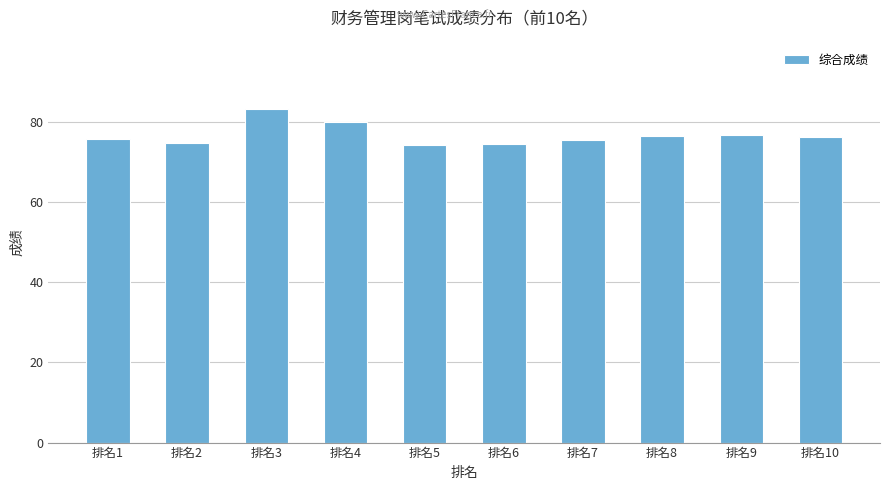

True or false: the data shows 83.2 at 排名3.

True